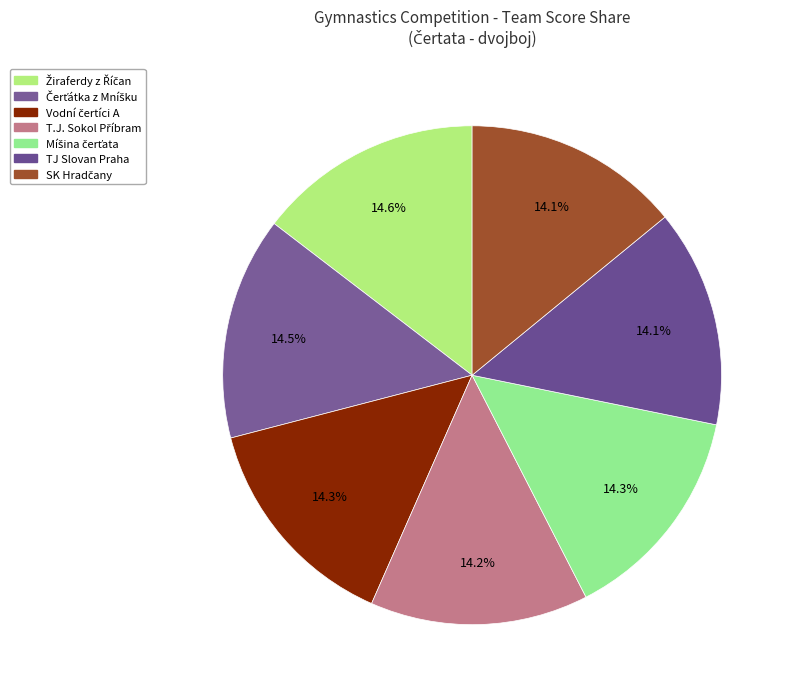

How many segments does this pie chart have?

7